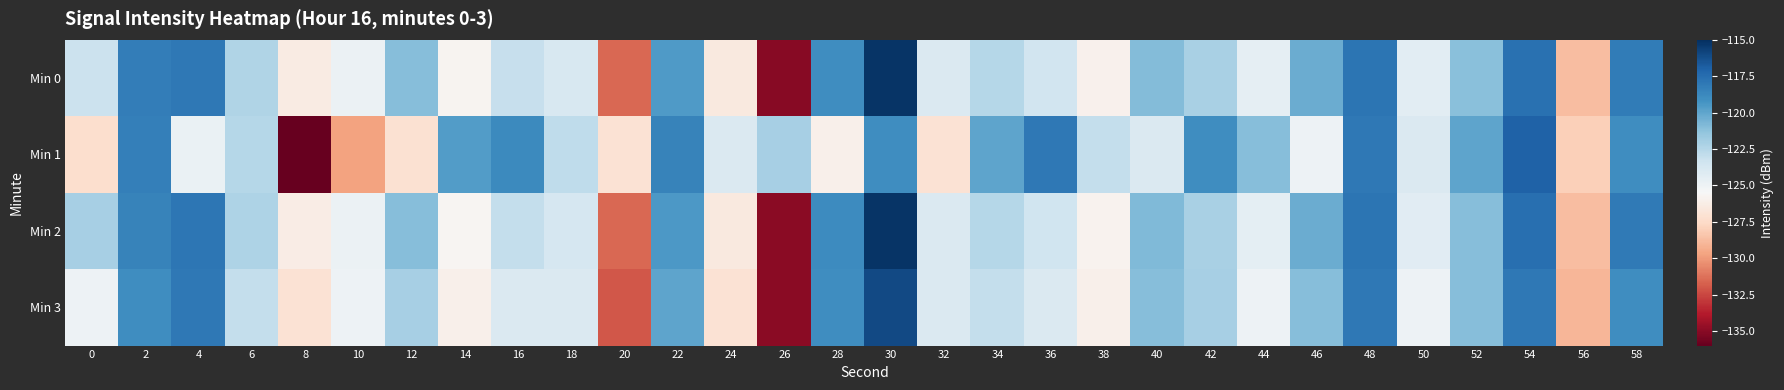

Reading right to left, transcribe all the data shown in this chart.

Min 0: 58=-118.2	56=-128.7	54=-117.7	52=-121.1	50=-124.4	48=-117.8	46=-120.3	44=-124.6	42=-122.1	40=-120.9	38=-126.0	36=-123.5	34=-122.5	32=-124.0	30=-115.2	28=-119.0	26=-135.1	24=-126.5	22=-119.5	20=-131.6	18=-123.8	16=-123.1	14=-125.8	12=-121.0	10=-124.9	8=-126.3	6=-122.4	4=-118.0	2=-118.2	0=-123.3
Min 1: 58=-119.0	56=-128.0	54=-117.0	52=-120.0	50=-124.0	48=-118.0	46=-125.0	44=-121.0	42=-119.0	40=-124.0	38=-123.0	36=-118.0	34=-120.0	32=-127.0	30=-119.0	28=-126.0	26=-122.0	24=-124.0	22=-118.5	20=-127.0	18=-122.8	16=-118.8	14=-119.7	12=-127.1	10=-129.7	8=-136.2	6=-122.5	4=-124.8	2=-118.3	0=-127.3
Min 2: 58=-118.1	56=-128.7	54=-117.6	52=-121.0	50=-124.3	48=-117.8	46=-120.3	44=-124.5	42=-122.1	40=-120.9	38=-125.9	36=-123.4	34=-122.5	32=-124.0	30=-115.2	28=-118.9	26=-135.0	24=-126.5	22=-119.5	20=-131.5	18=-123.7	16=-123.0	14=-125.7	12=-121.0	10=-124.9	8=-126.3	6=-122.3	4=-117.9	2=-118.5	0=-122.0
Min 3: 58=-119.0	56=-129.0	54=-118.0	52=-121.0	50=-125.0	48=-118.0	46=-121.0	44=-125.0	42=-122.0	40=-121.0	38=-126.0	36=-124.0	34=-123.0	32=-124.0	30=-116.0	28=-119.0	26=-135.0	24=-127.0	22=-120.0	20=-132.0	18=-124.0	16=-124.0	14=-126.0	12=-122.0	10=-125.0	8=-127.0	6=-123.0	4=-118.0	2=-119.0	0=-125.0